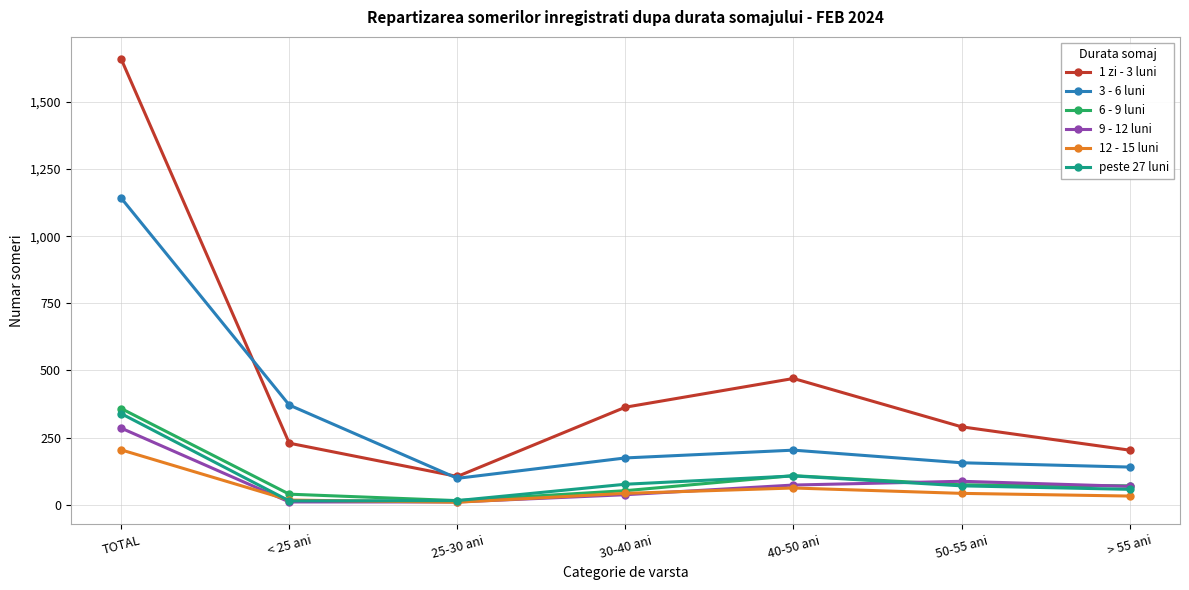

What value does the 3 - 6 luni series have at 40-50 ani, to the nearest 50?

200